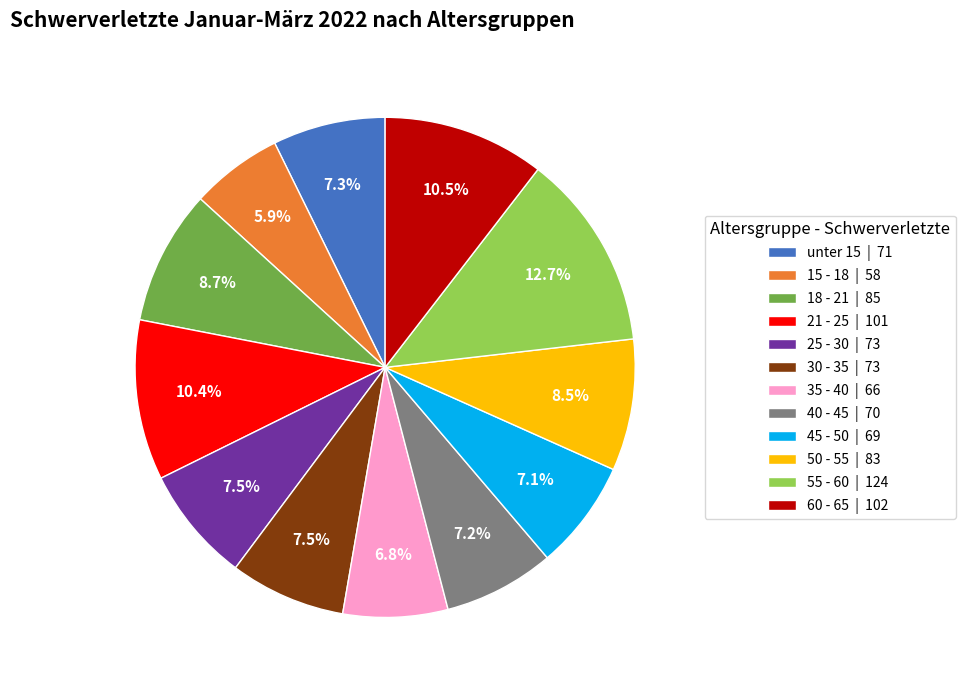

To the nearest percent, what is the difference between the largest and smallest slice percentages?

7%